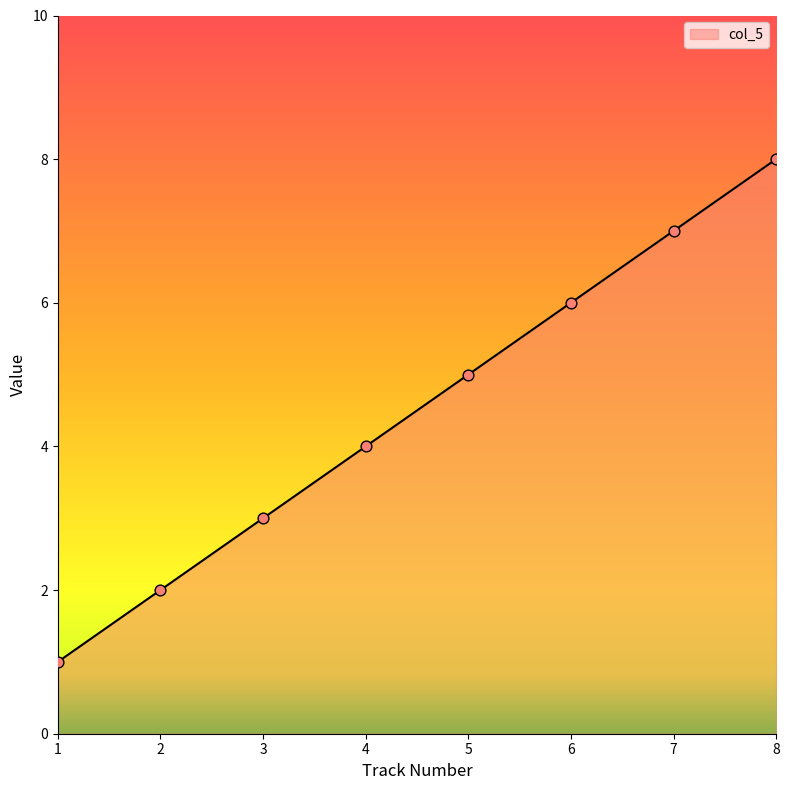

What is the ratio of the value at 6 to the value at 1?

6.0